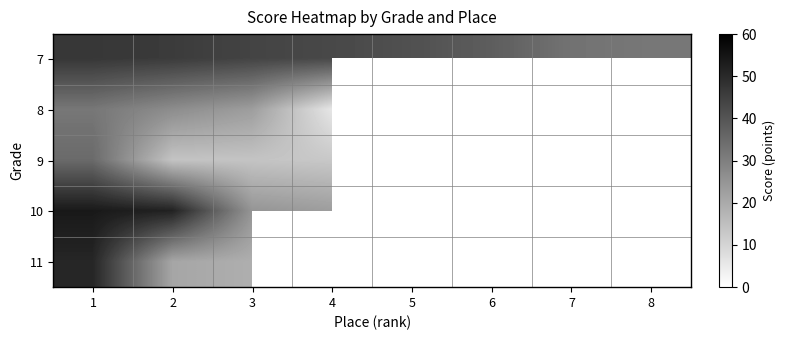

What is the sum of the 7 values at 1 and 7?

80.0